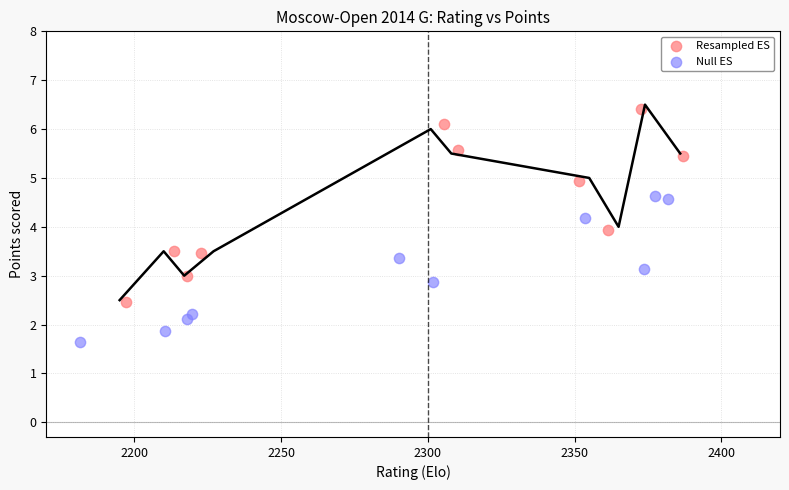

Which series reaches the maximum Y coordinate?

Resampled ES